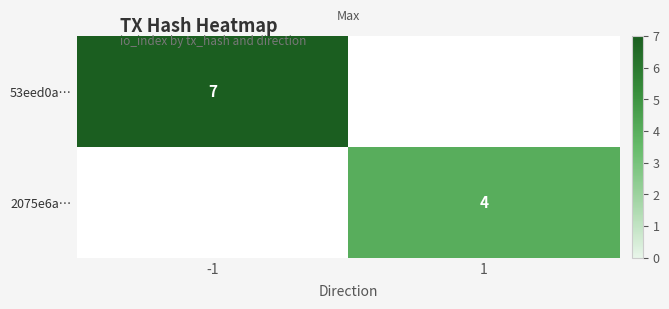

At which category is the sum across all series the highest?

-1